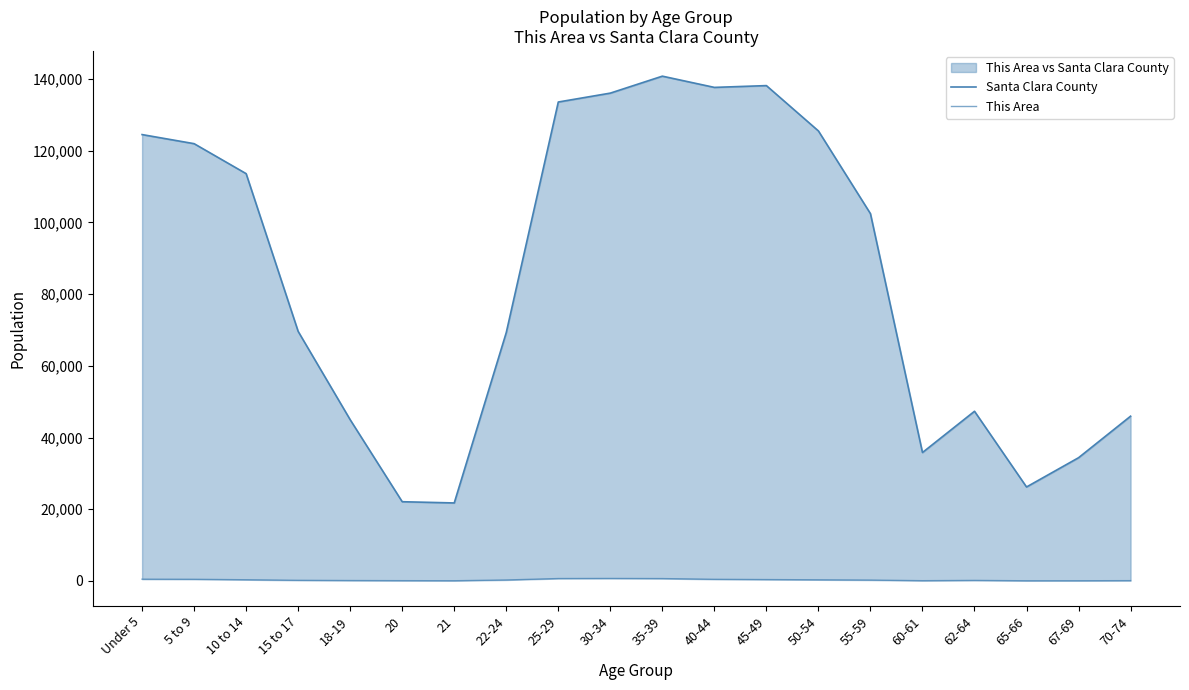

What is the value of the This Area point at the 10th from the left?

704